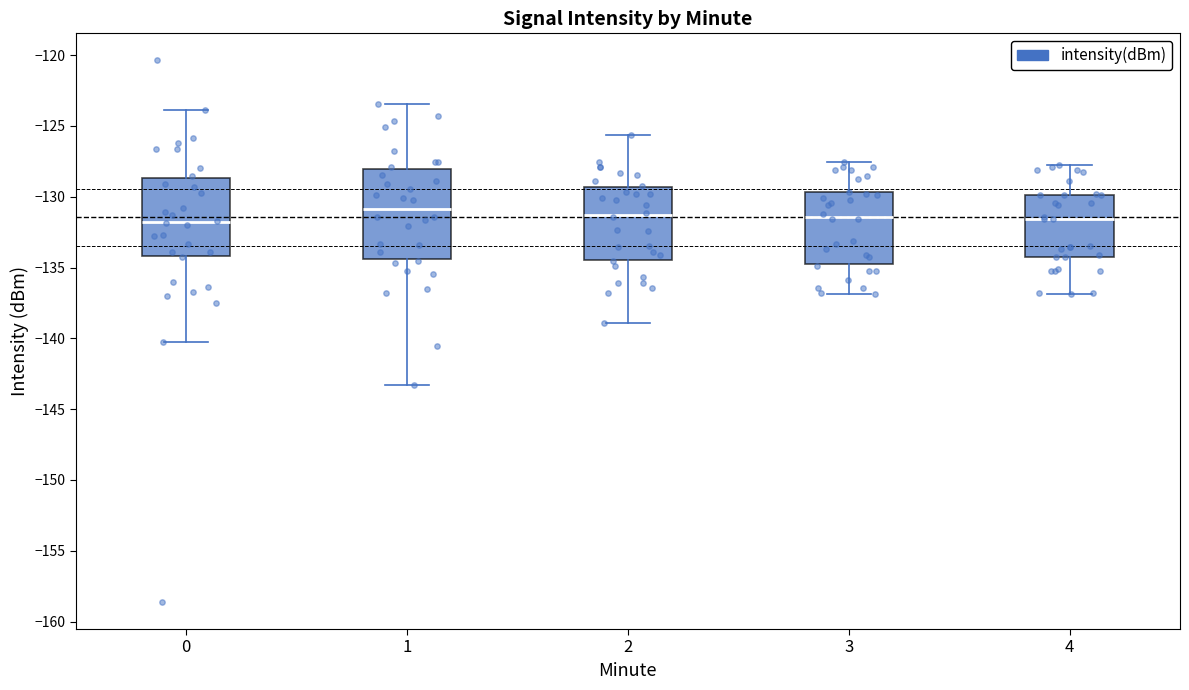

Reading left to right, transcribe this box plot: for each box, give where its median line is, the range the box spans, and where its two whiskers end, as read against the y-axis. The values are not printed on the chart, so give them approximately, as read against the axis.

0: median -132.0, box -134.0 to -128.5, whiskers -140.5 to -124.0
1: median -131.0, box -134.5 to -128.0, whiskers -143.5 to -123.5
2: median -131.5, box -134.5 to -129.5, whiskers -139.0 to -125.5
3: median -131.5, box -134.5 to -129.5, whiskers -137.0 to -127.5
4: median -131.5, box -134.0 to -130.0, whiskers -137.0 to -128.0